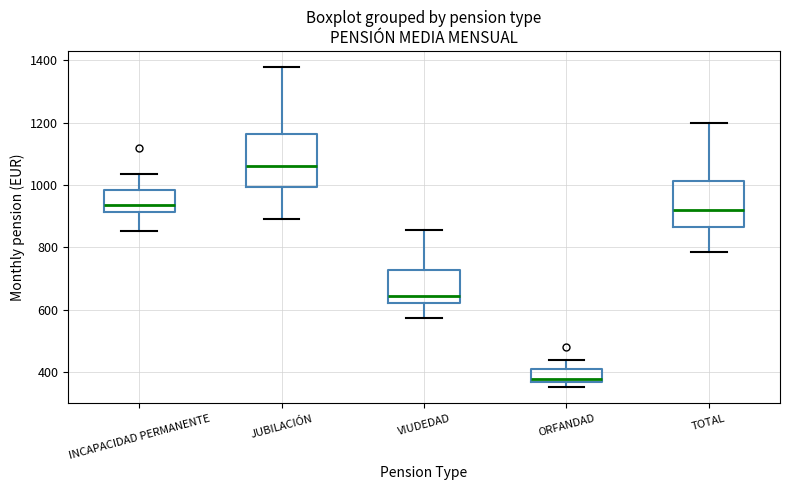

Reading left to right, read every box against the y-axis: the position of its median line, the range the box covers, and the ends of its whiskers. The values are not printed on the chart, so give them approximately, as read against the axis.

INCAPACIDAD PERMANENTE: median 940, box 920 to 980, whiskers 860 to 1040
JUBILACIÓN: median 1060, box 1000 to 1160, whiskers 900 to 1380
VIUDEDAD: median 640, box 620 to 720, whiskers 580 to 860
ORFANDAD: median 380, box 360 to 420, whiskers 360 (just below the box's lower edge) to 440
TOTAL: median 920, box 860 to 1020, whiskers 780 to 1200